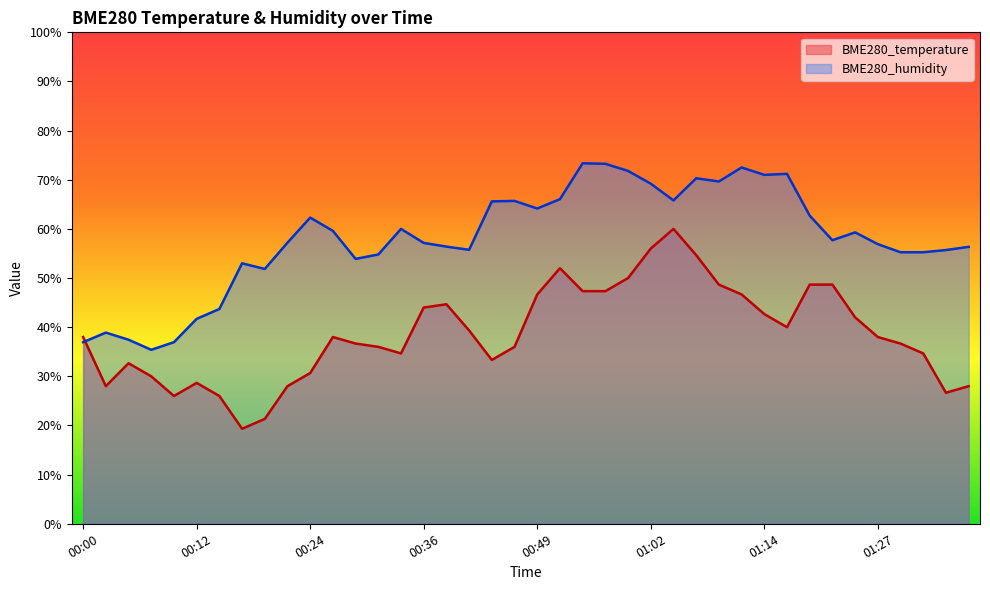

How many data points in BME280_humidity are less than 57?

18